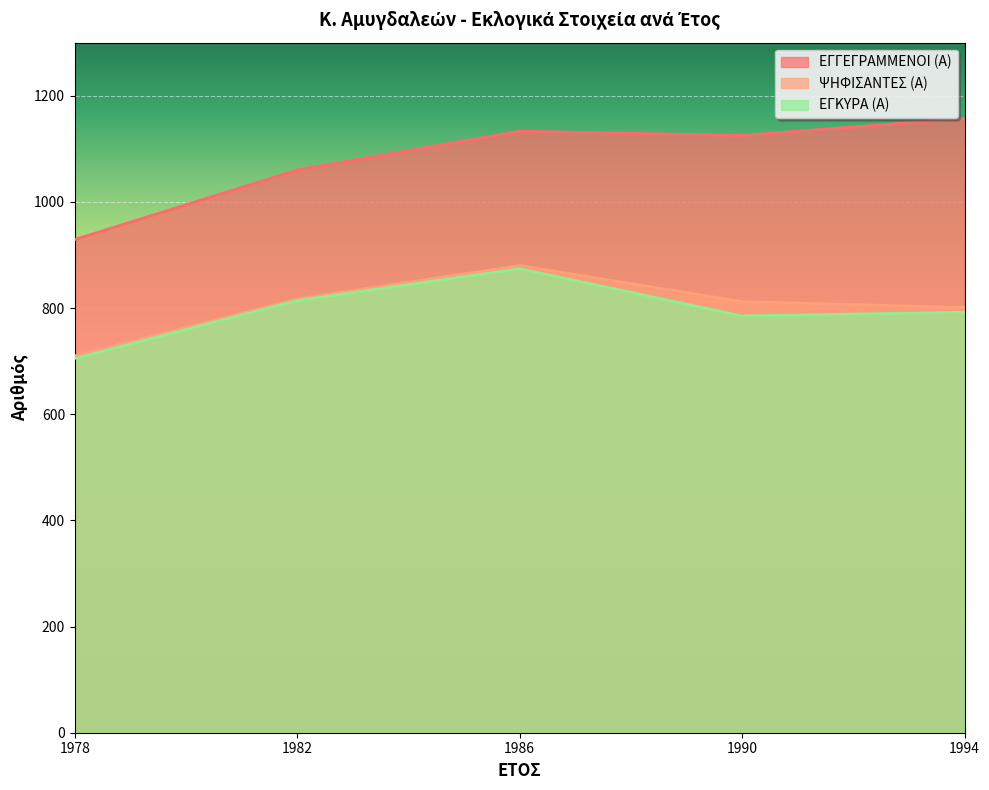

At which category does ΕΓΚΥΡΑ (Α) reach its first local valley?

1990